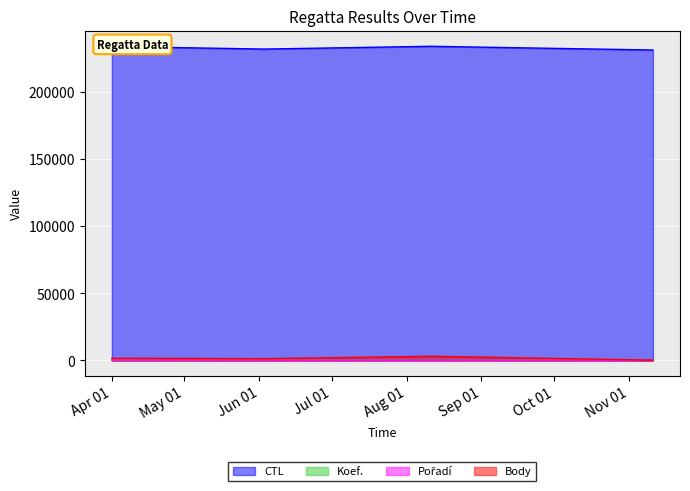

At which category does the chart reach its minimum across all series?

2023-11-11